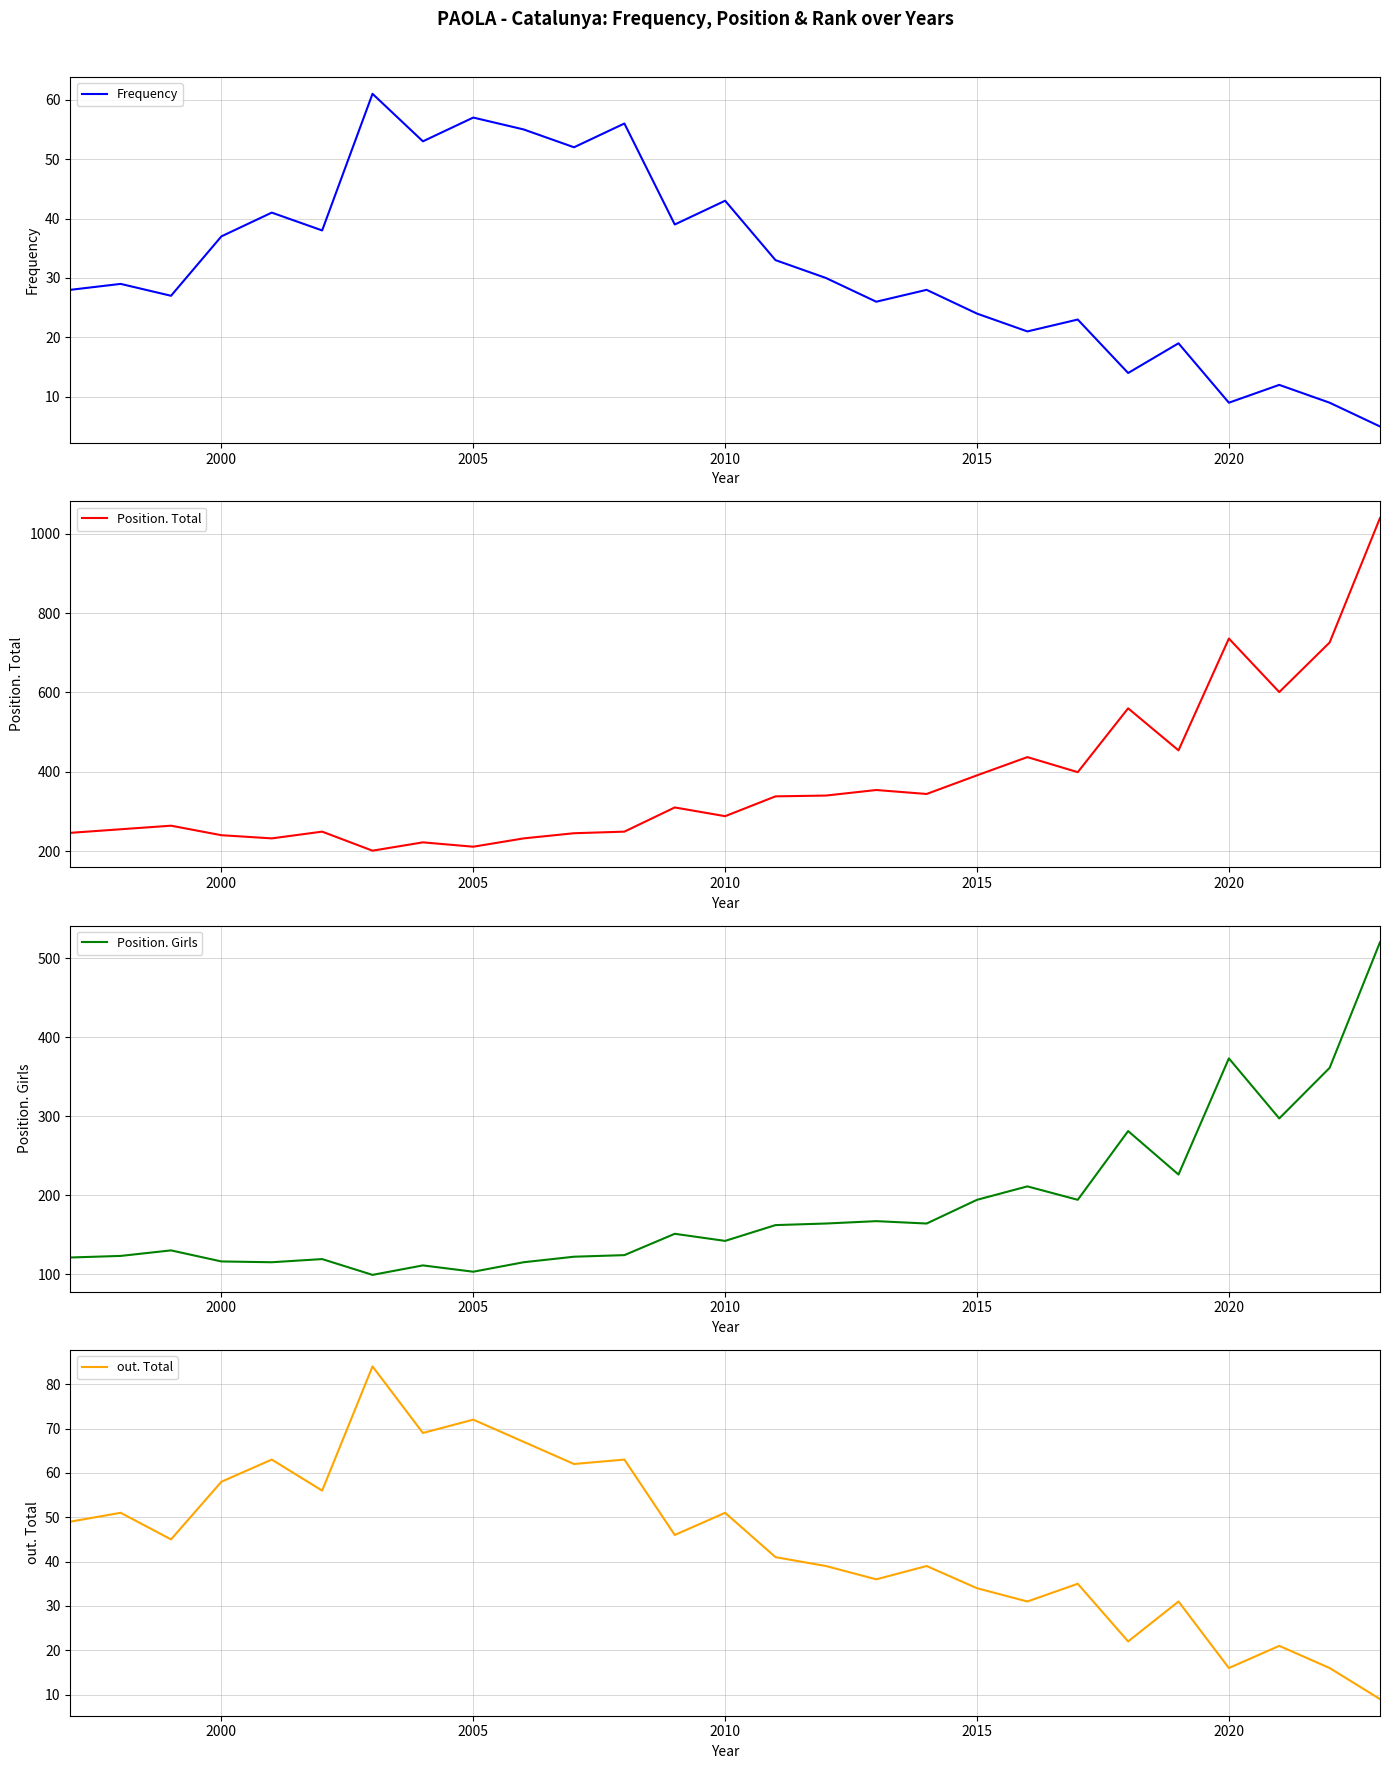

What is the minimum value shown in the chart?

5